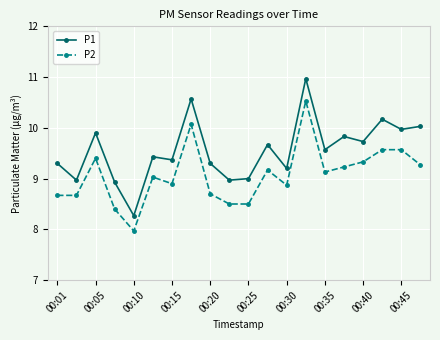

What is the value of the P1 point at the 8th from the left?

10.6